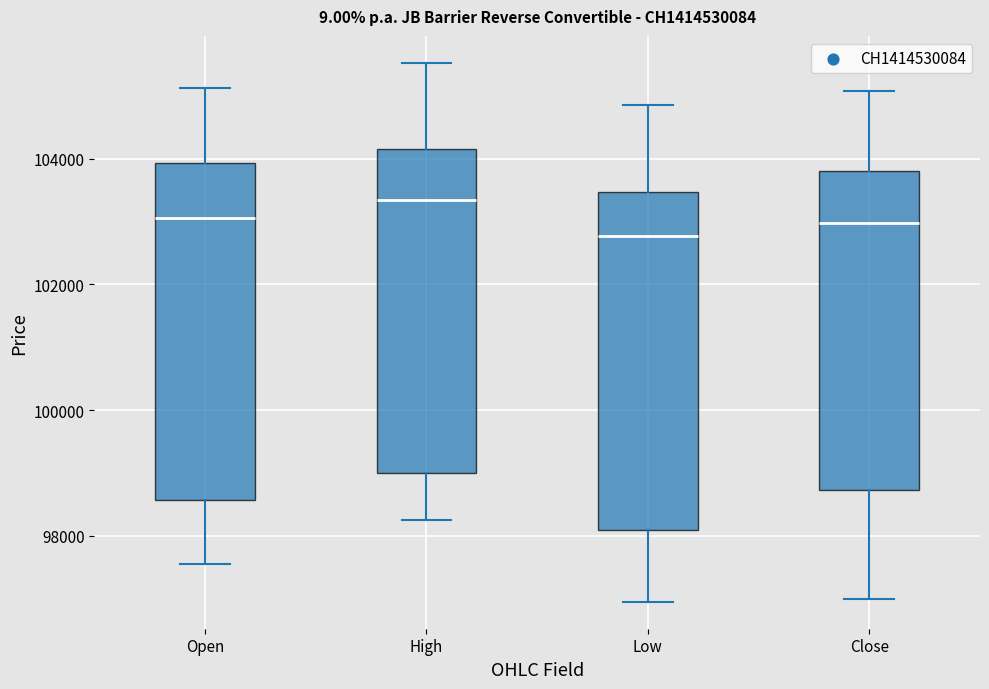

Reading left to right, read every box against the y-axis: the position of its median line, the range the box covers, and the ends of its whiskers. The values are not printed on the chart, so give them approximately, as read against the axis.

Open: median 103000, box 98600 to 104000, whiskers 97600 to 105200
High: median 103400, box 99000 to 104200, whiskers 98200 to 105600
Low: median 102800, box 98000 to 103400, whiskers 97000 to 104800
Close: median 103000, box 98800 to 103800, whiskers 97000 to 105000